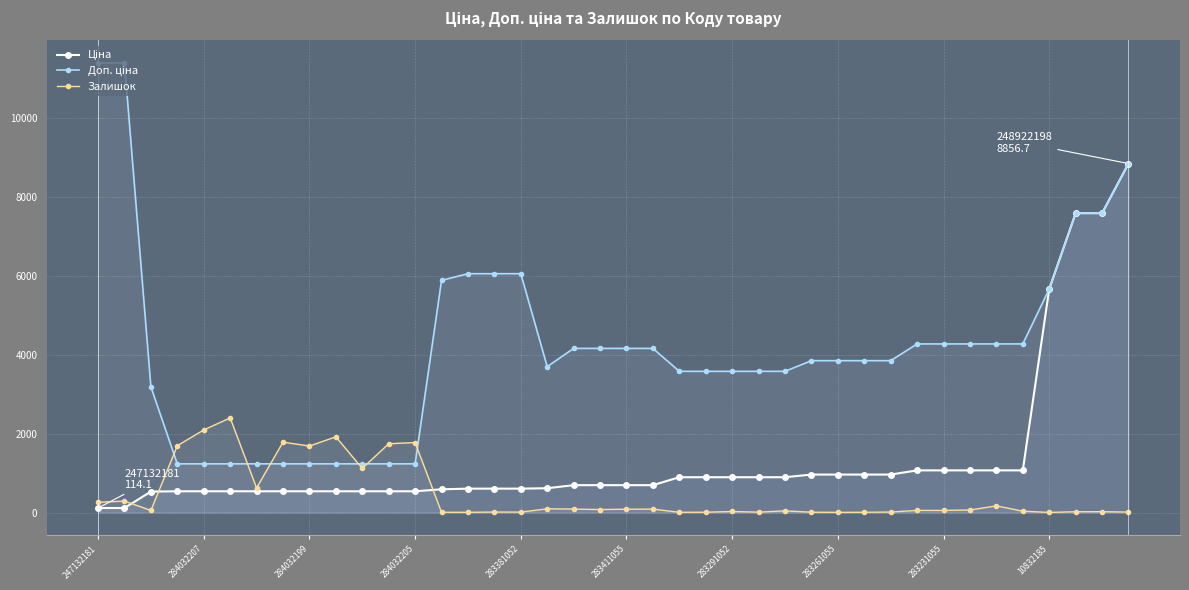

At how many categories does at least one series exceed 10170?

2